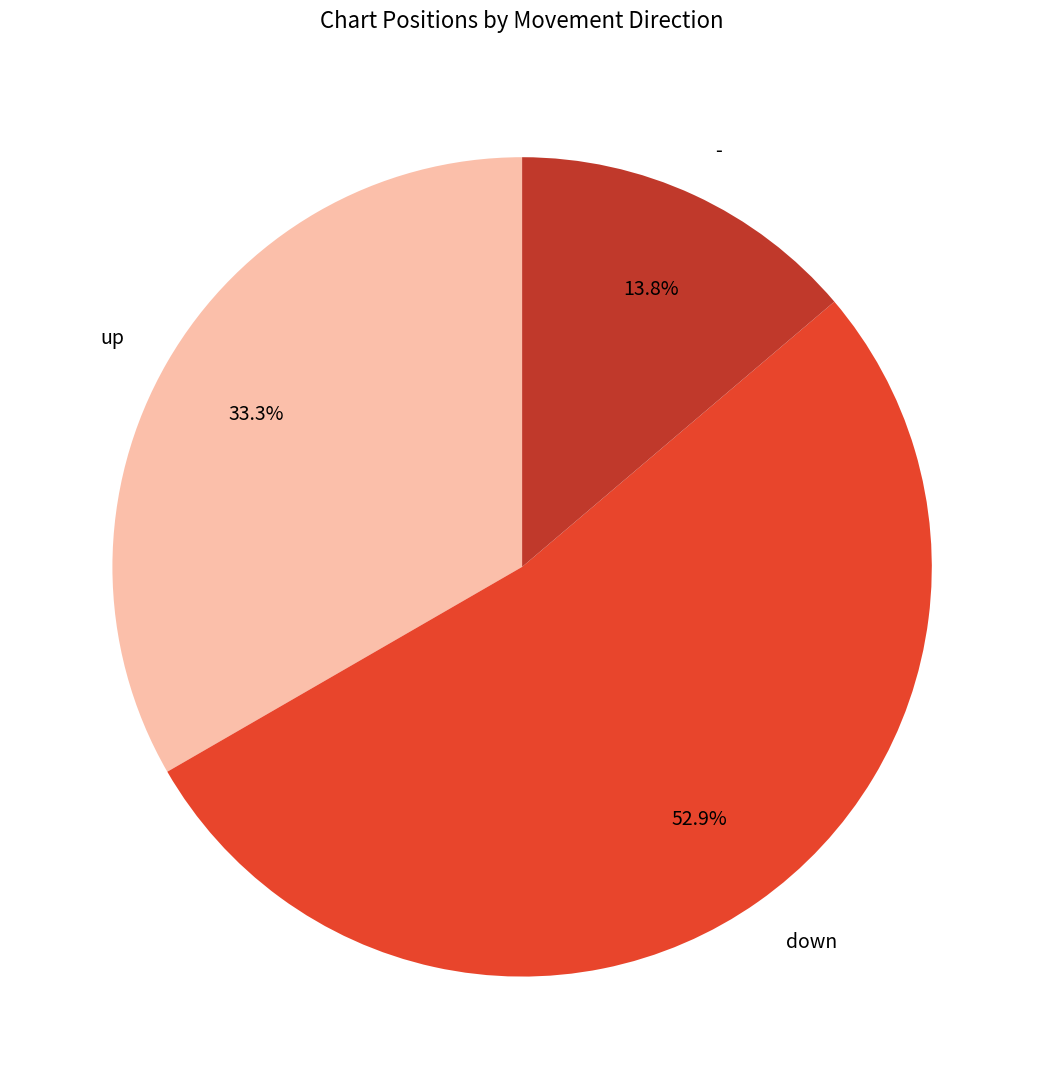

Is it true that - is 14% of the pie?

True